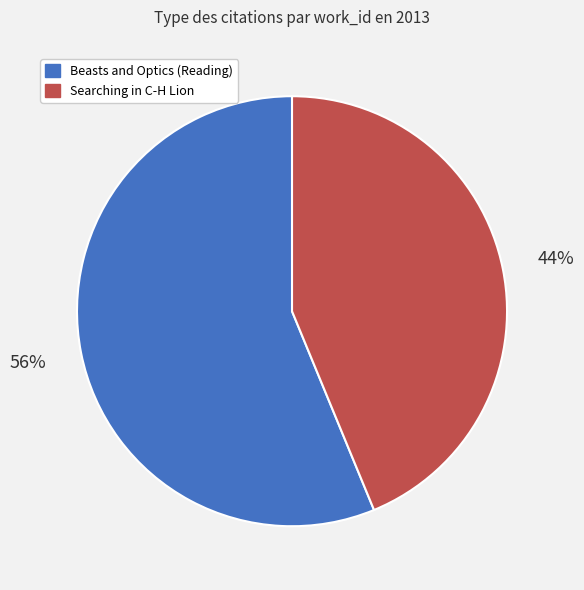

Rank the categories by value from lowest to highest.

Searching in C-H Lion, Beasts and Optics (Reading)